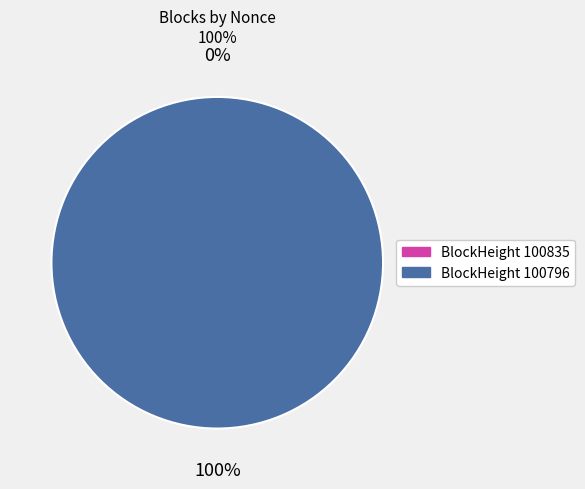

To the nearest percent, what is the average slice percentage?

50%